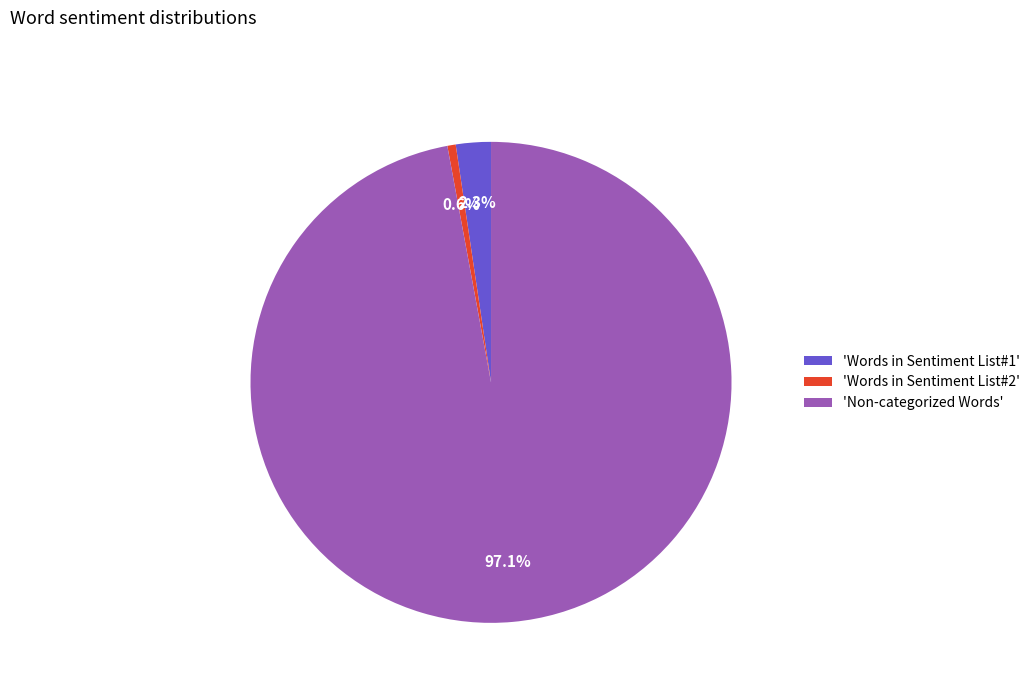

Does 'Words in Sentiment List#1' account for over 50% of the chart?

No